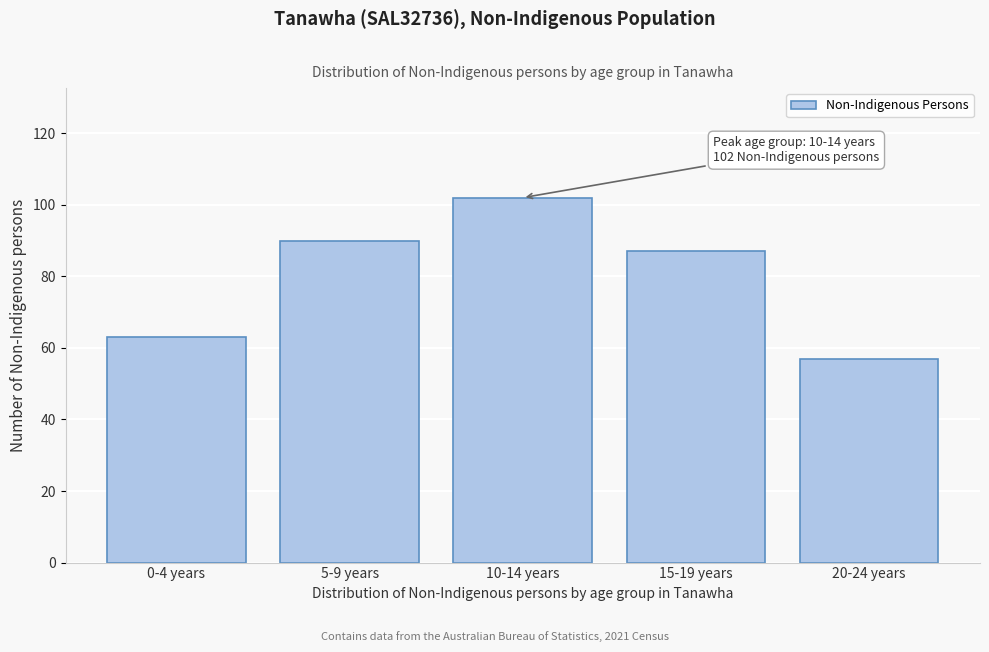

Reading right to left, what are all the values shown in this chart?

20-24 years=57	15-19 years=87	10-14 years=102	5-9 years=90	0-4 years=63